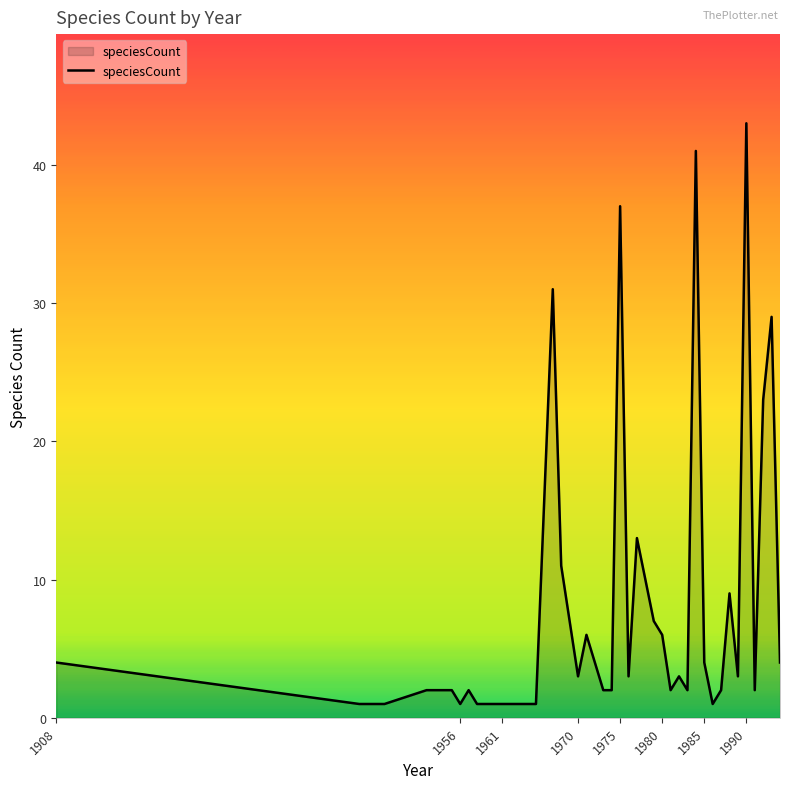

What is the maximum value shown in the chart?

43